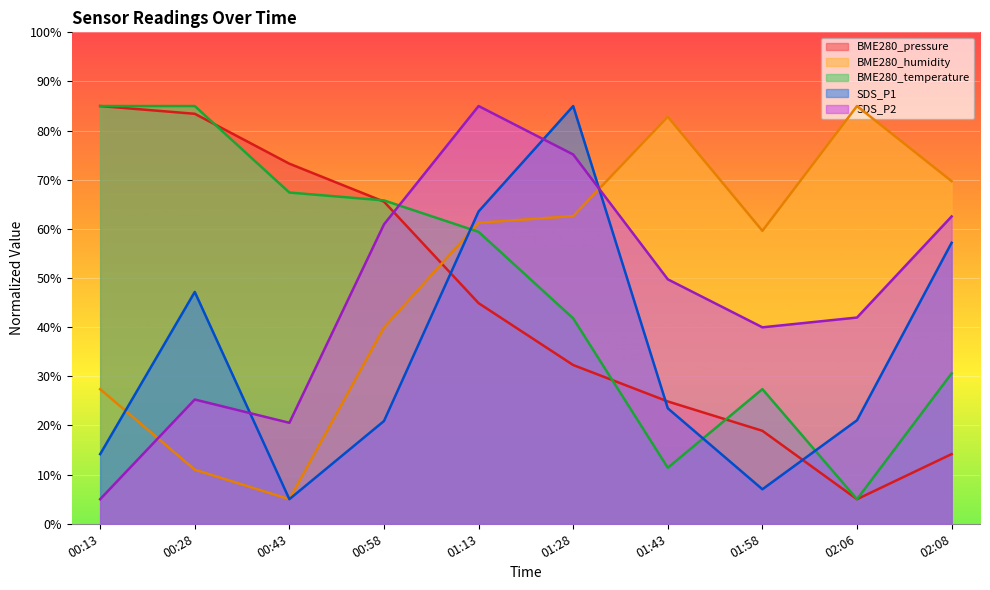

Rank the series by their maximum value, from lowest to highest.

BME280_pressure, BME280_humidity, BME280_temperature, SDS_P1, SDS_P2